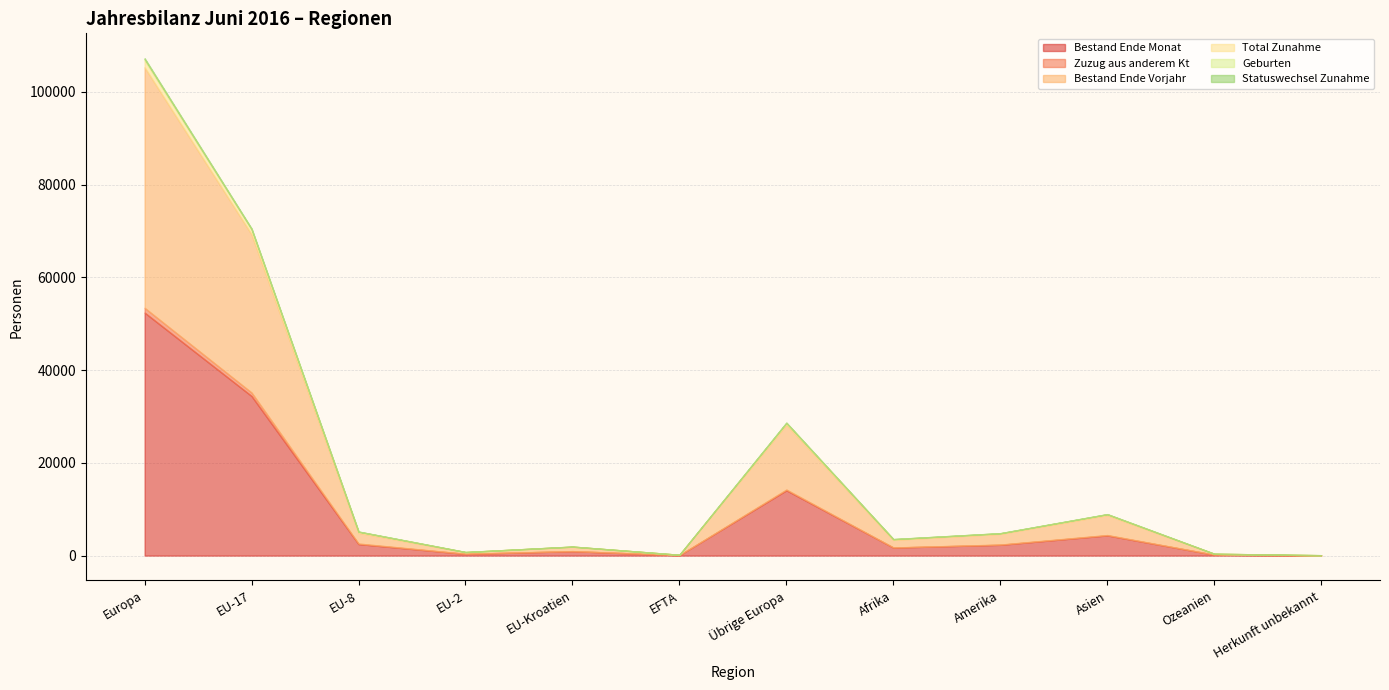

Does the chart have visible grid lines?

Yes